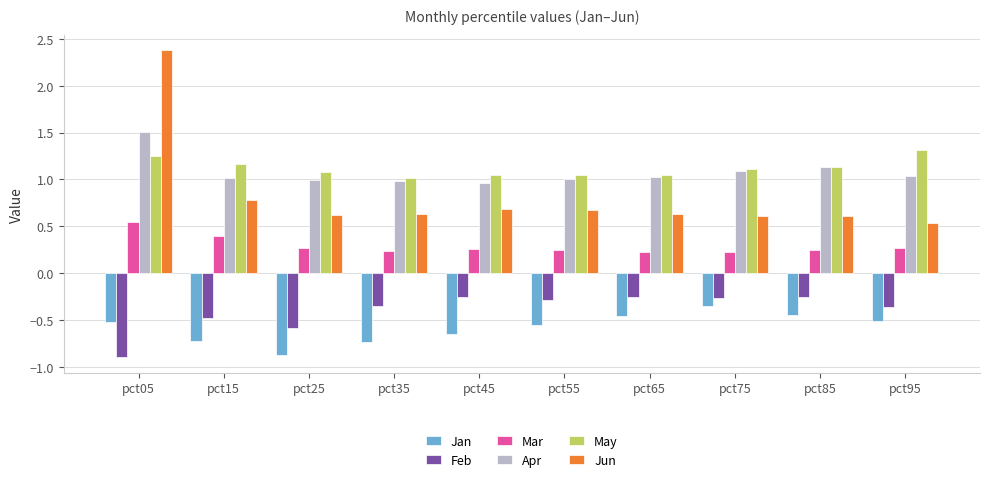

What is the total value across all series at pct85?

2.4